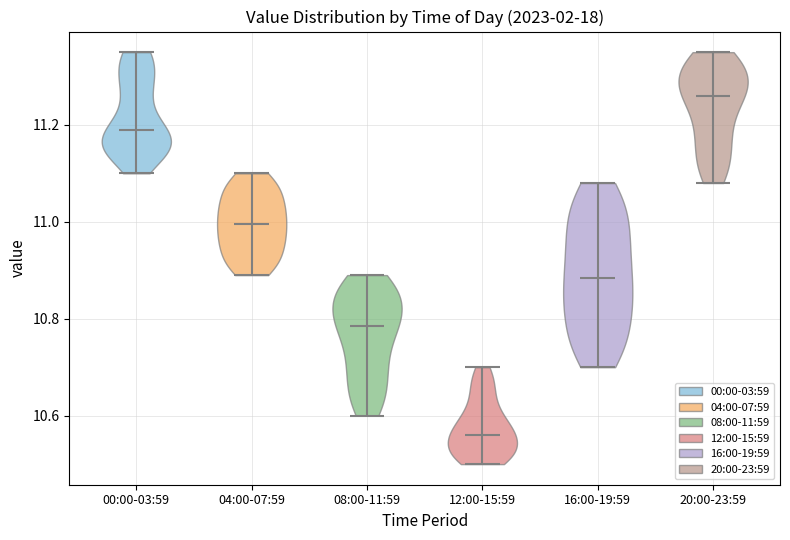

Which violin has the highest median line?

20:00-23:59